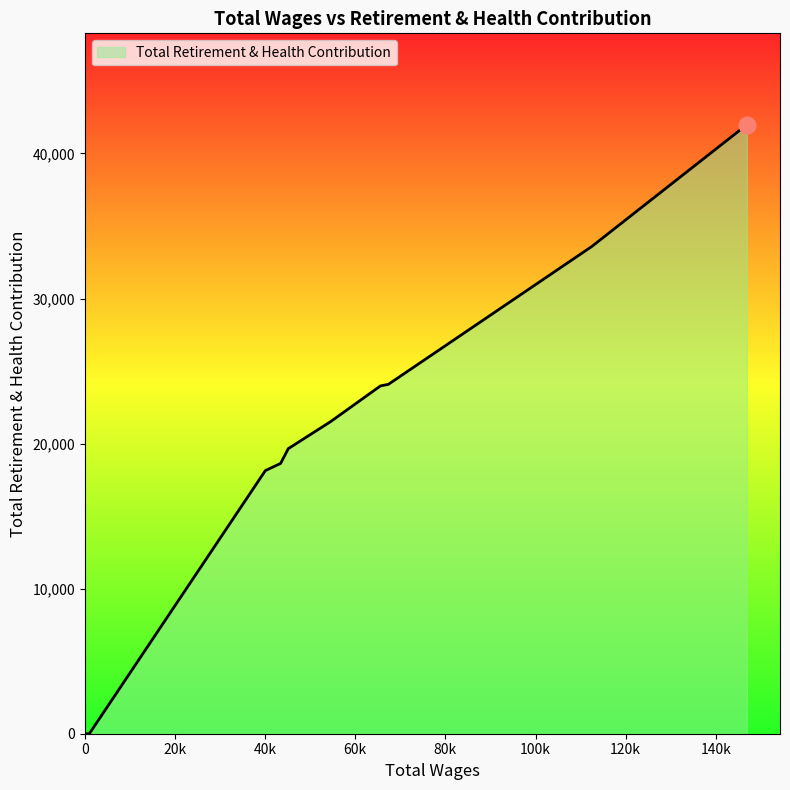

True or false: the data shows 41983 at 146913.0.

True